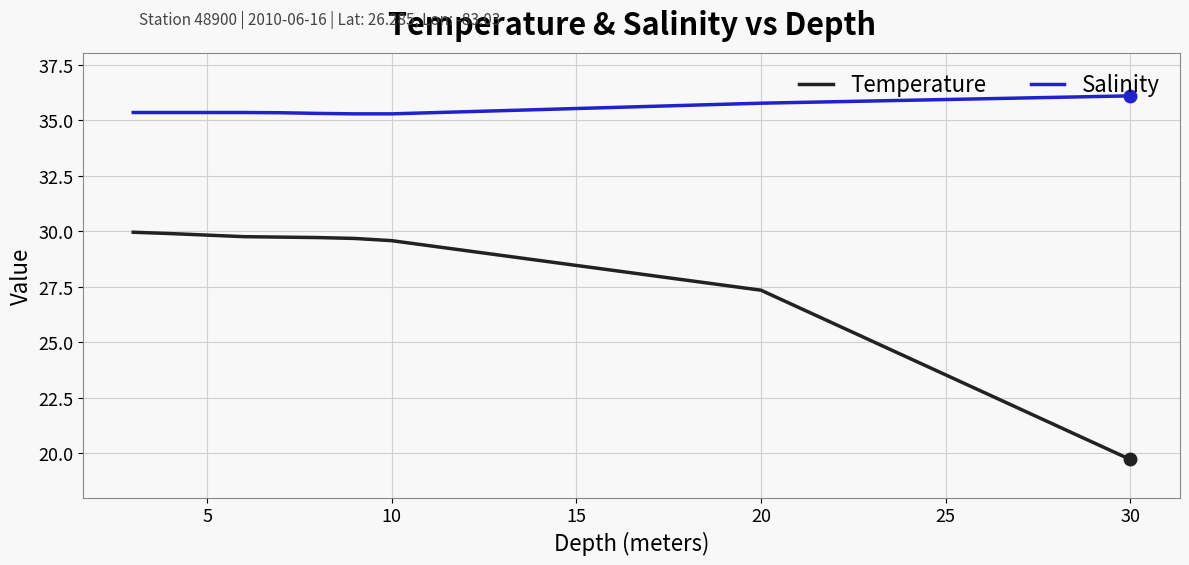

What is the difference between the maximum and minimum values in the Salinity series?

0.8